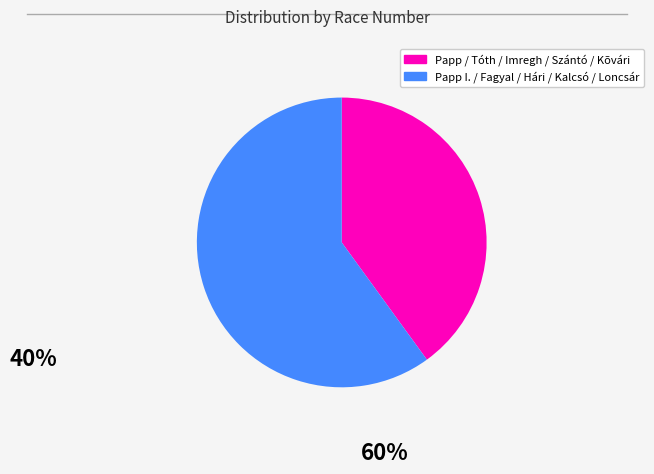

How many segments does this pie chart have?

2